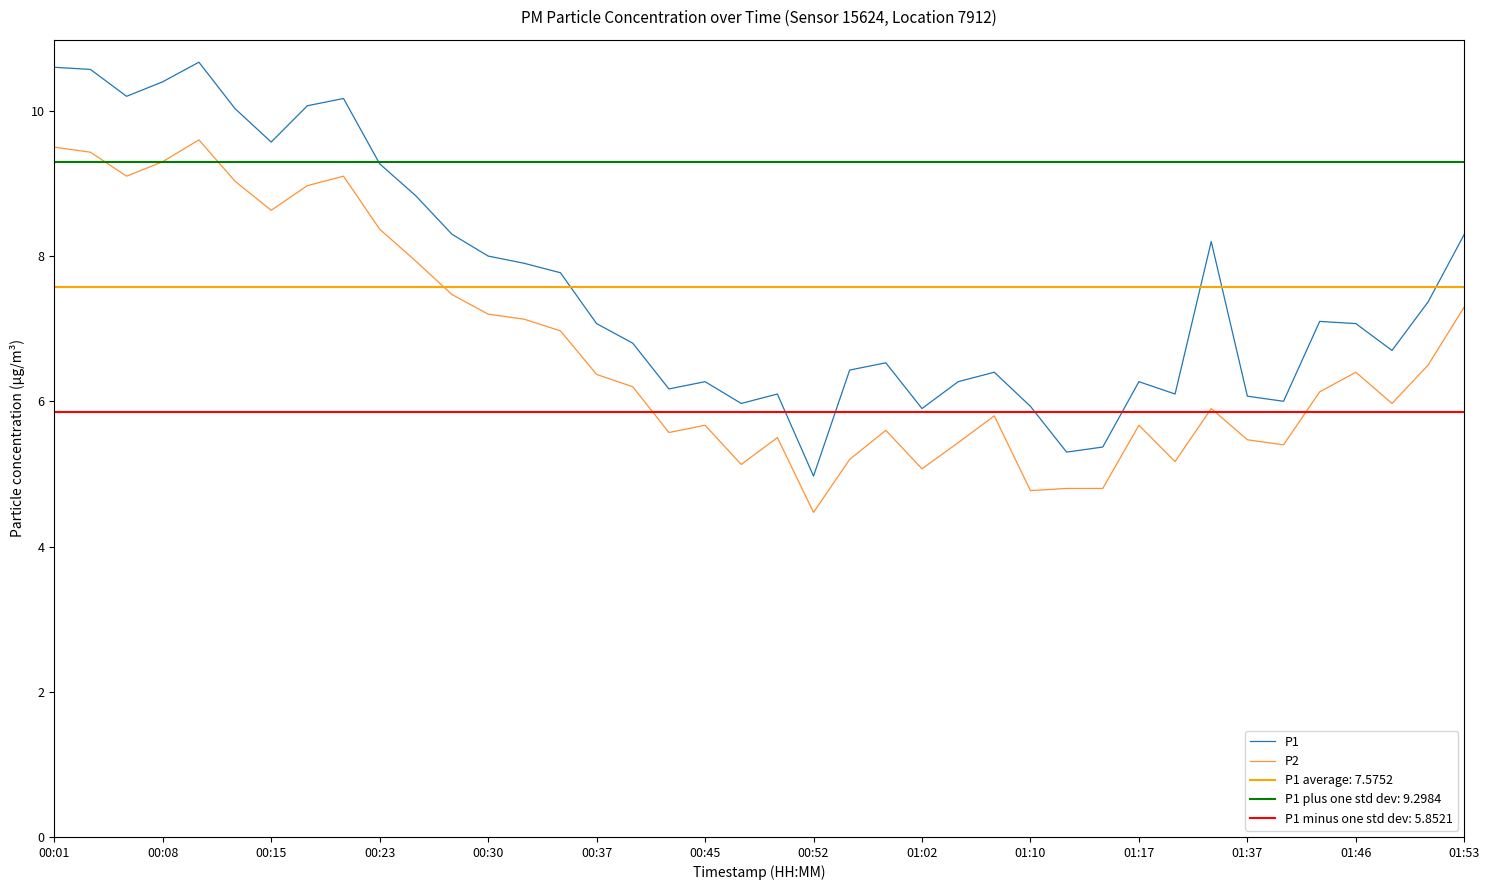

What is the difference between the maximum and minimum values in the P1 series?

5.7